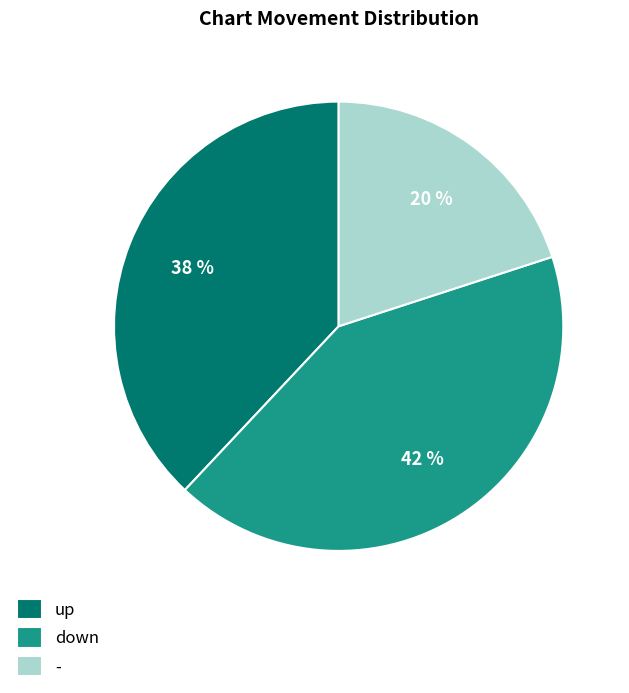

Which has a higher value, up or -?

up